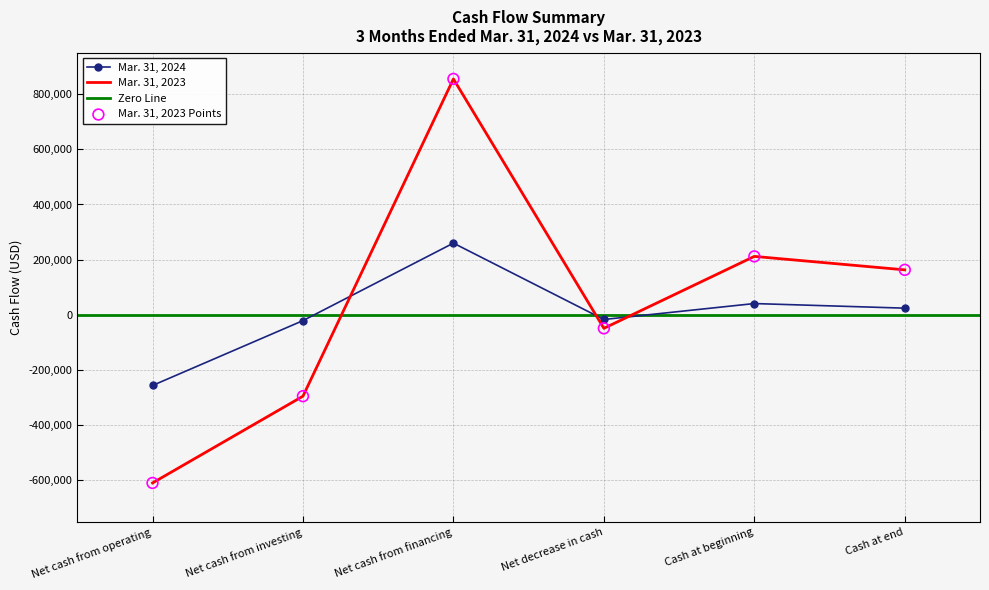

Which series contains the highest Y value?

Mar. 31, 2023